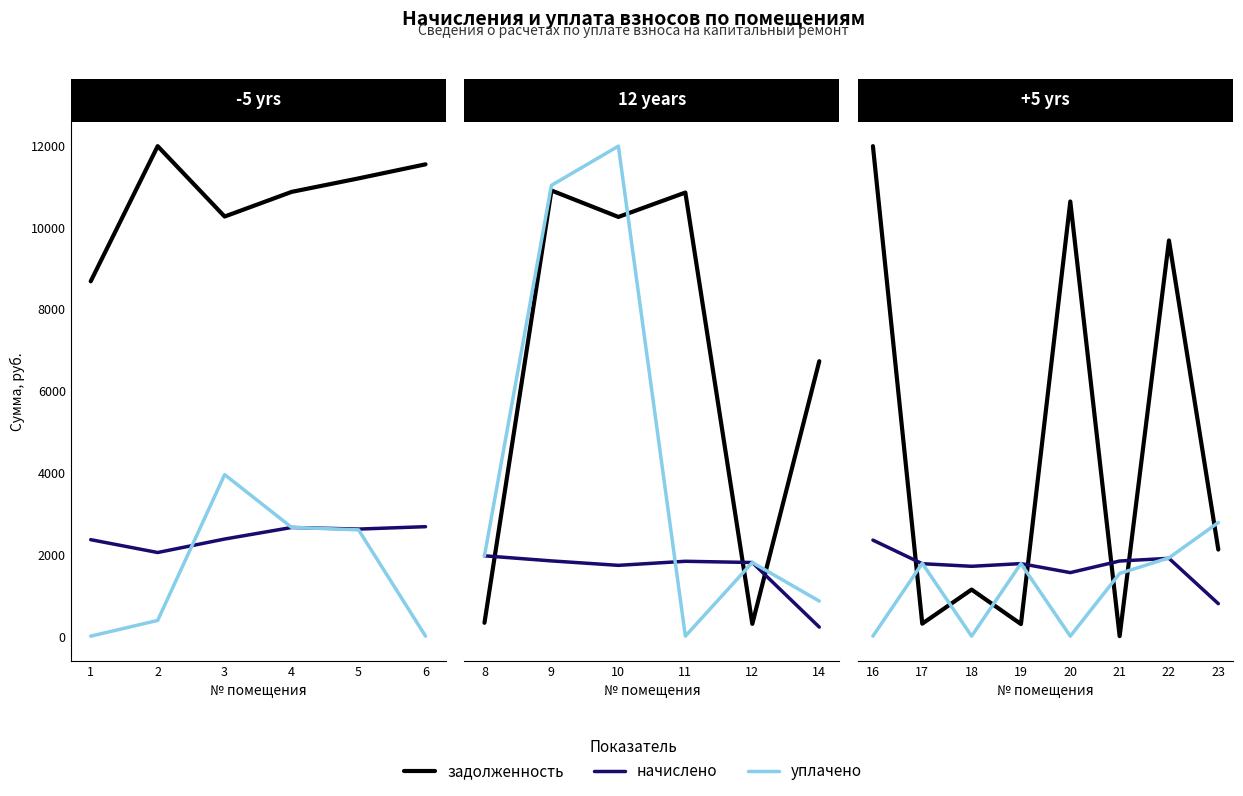

How many distinct data groups are displayed?

3